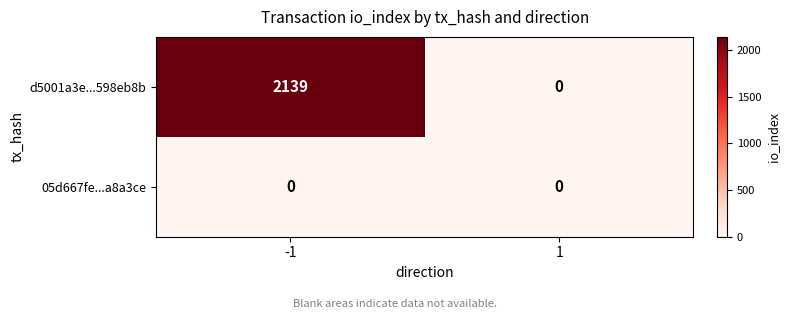

What is the difference between the d5001a3e...598eb8b values at 1 and -1?

2139